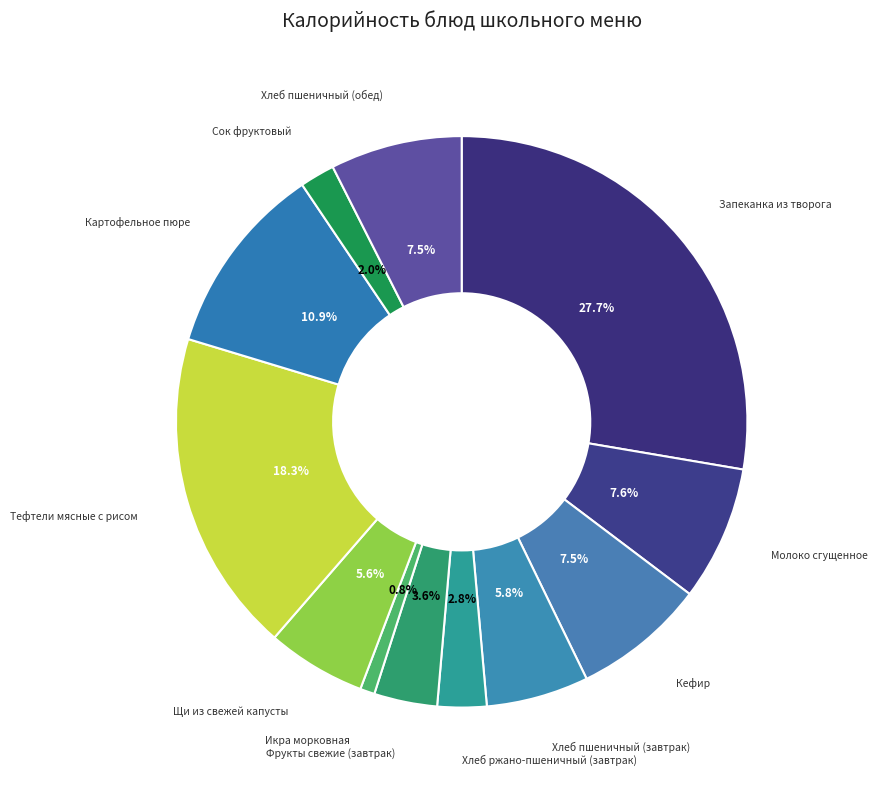

The Хлеб пшеничный (завтрак) slice represents 6% of the pie. True or false?

True